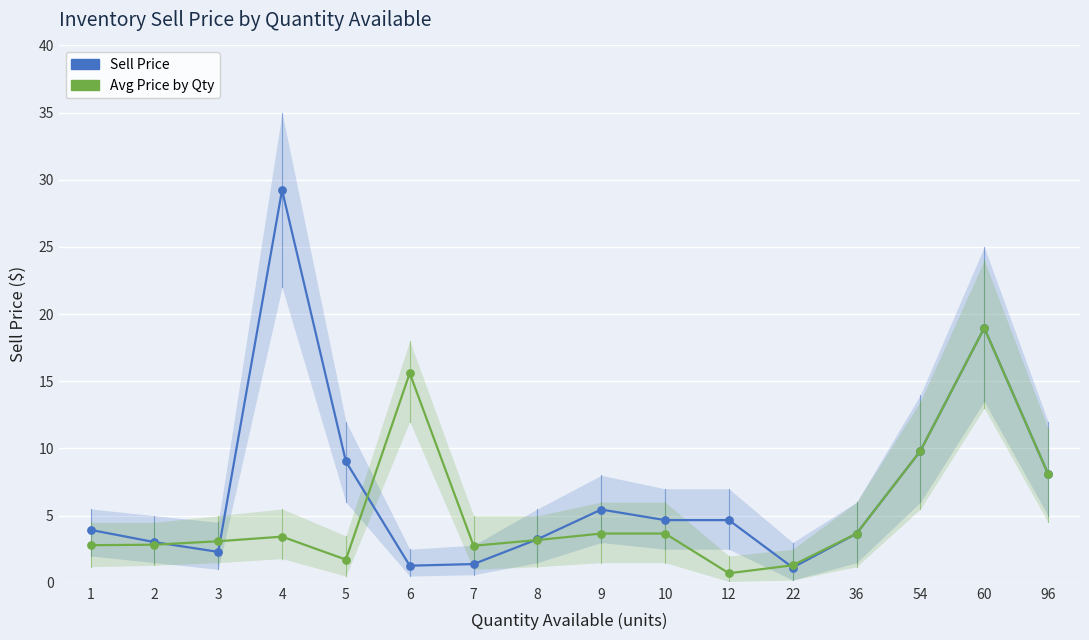

Which series reaches the maximum Y coordinate?

Sell Price